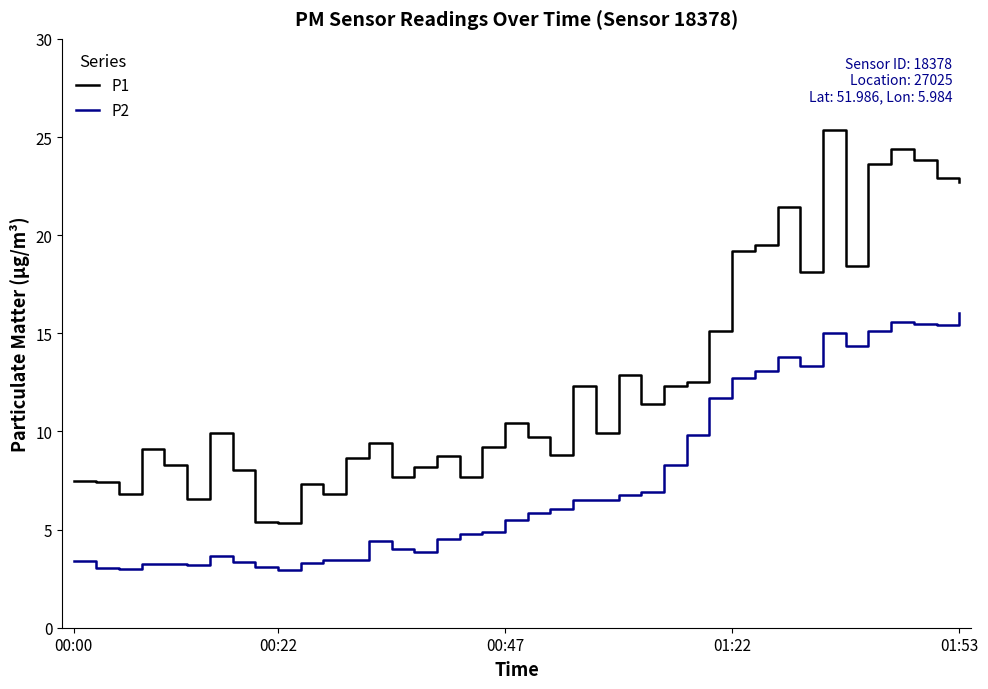

Which series has the largest range (max minus min)?

P1